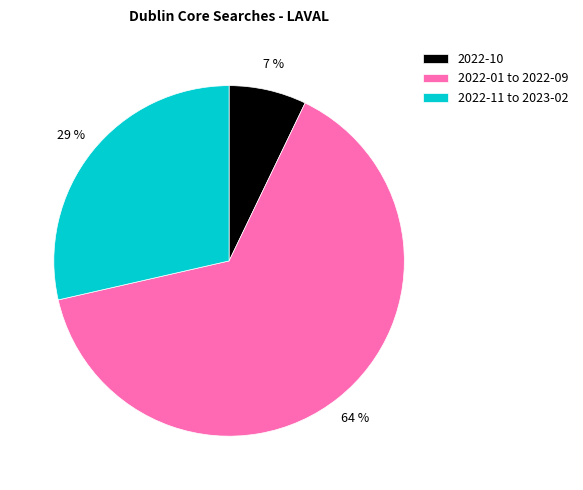

Is the sum of 2022-10 and 2022-11 to 2023-02 greater than half?

No